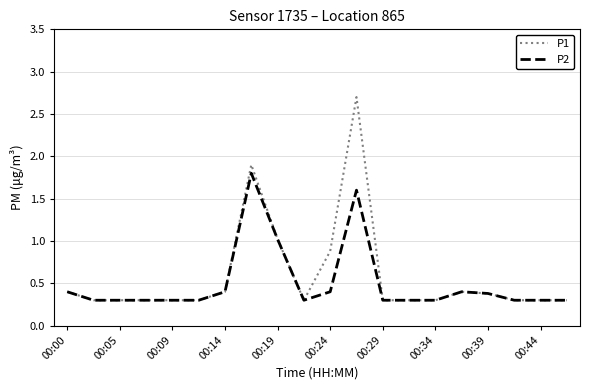

What is the average value of the P2 series?

0.5